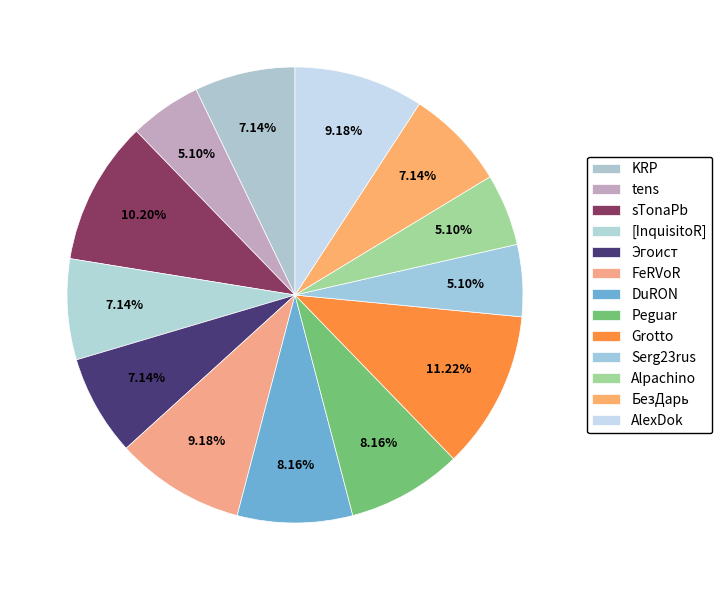

How many segments does this pie chart have?

13